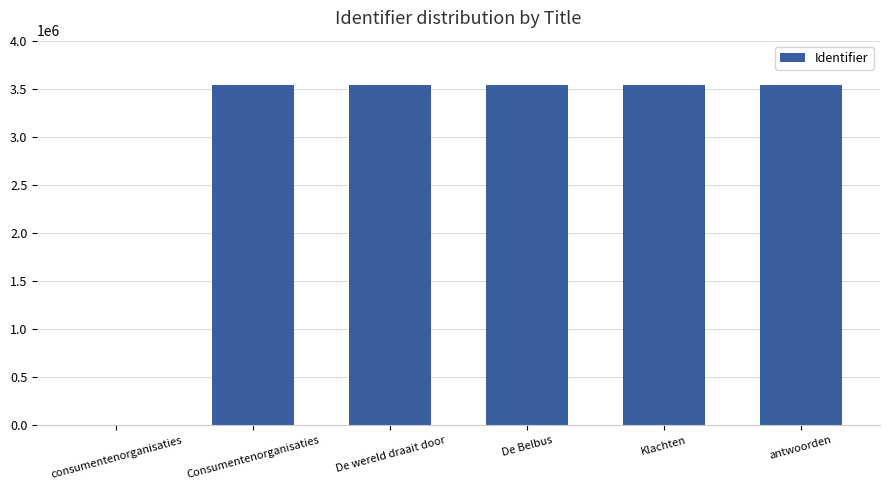

Count the number of data series in this chart.

1